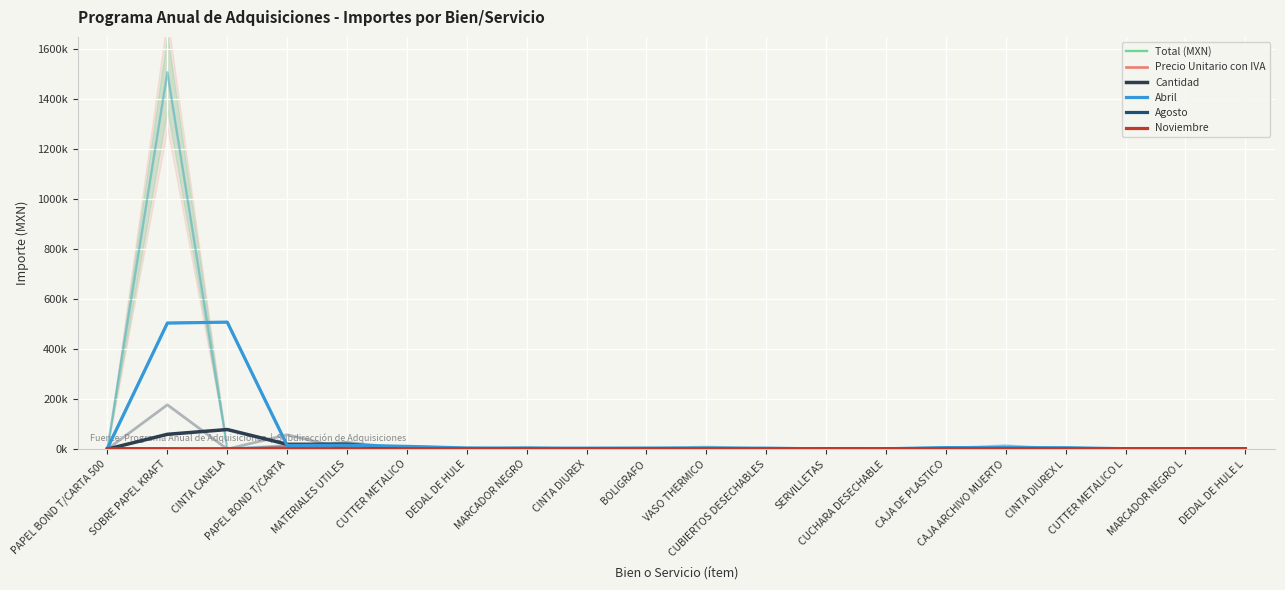

At which label does Precio Unitario con IVA reach its peak?

CUTTER METALICO